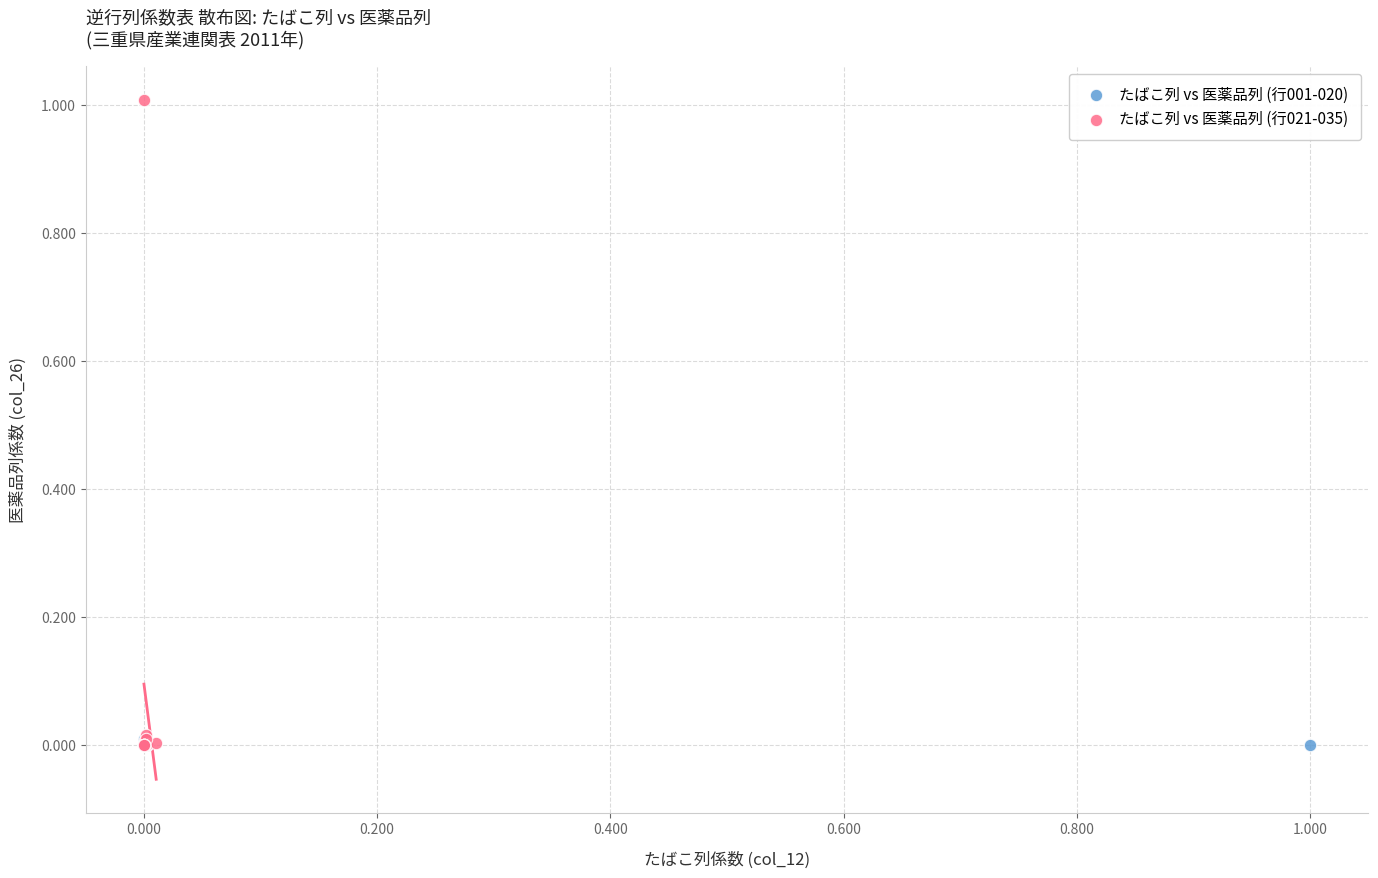

Which series has the widest spread of Y values?

たばこ列 vs 医薬品列 (行021-035)